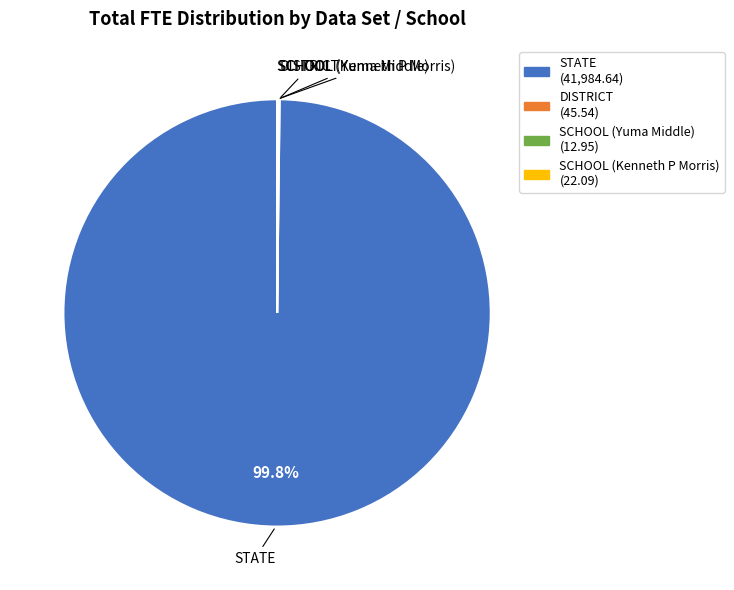

What is the largest slice in the pie chart?

STATE